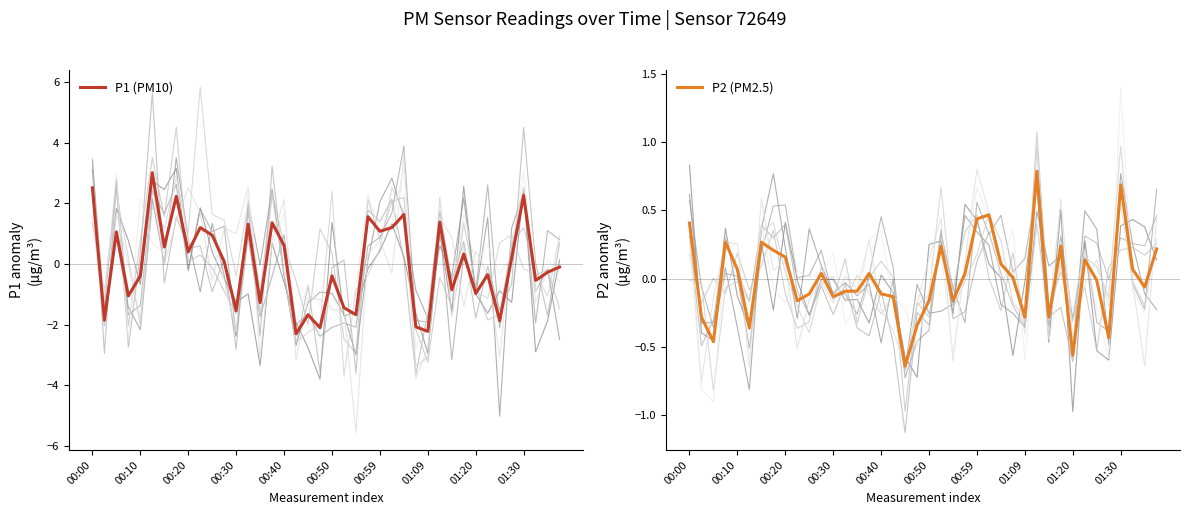

How many interior local peaks does the P1 (PM10) series have?

14